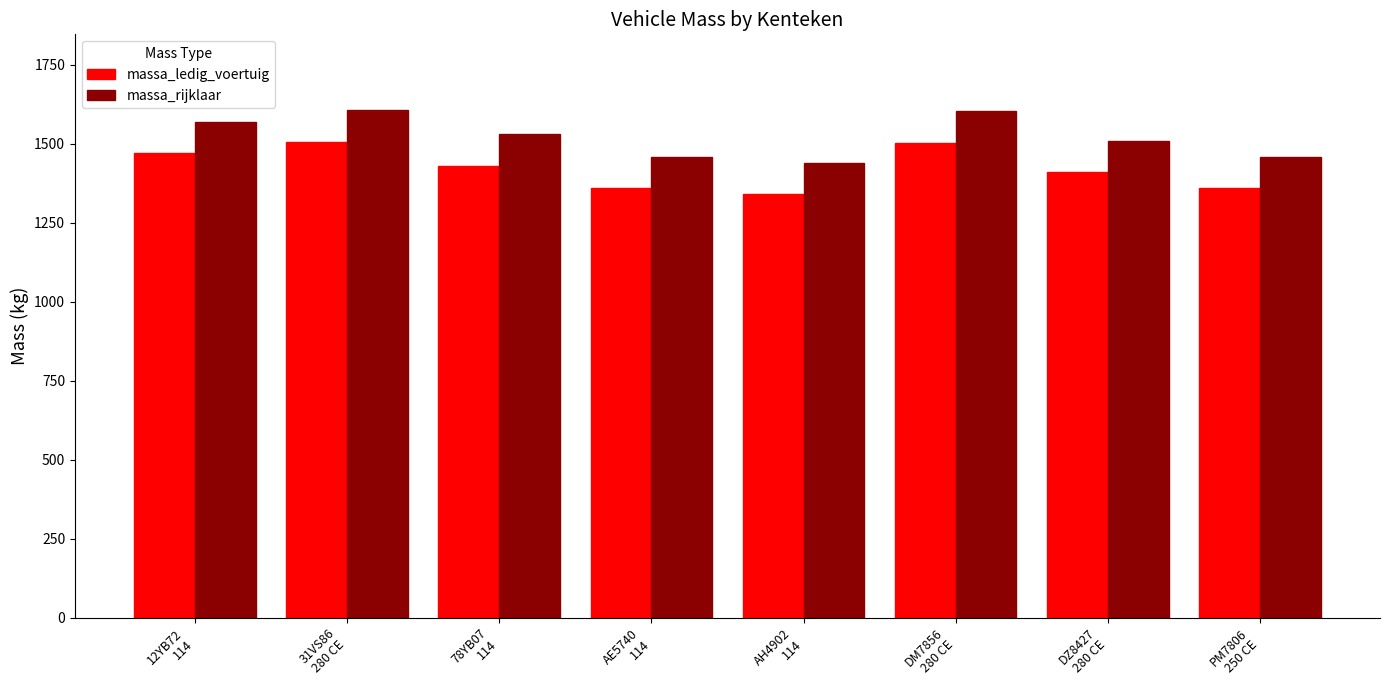

Where does the massa_ledig_voertuig series first go above 1430?

12YB72
114